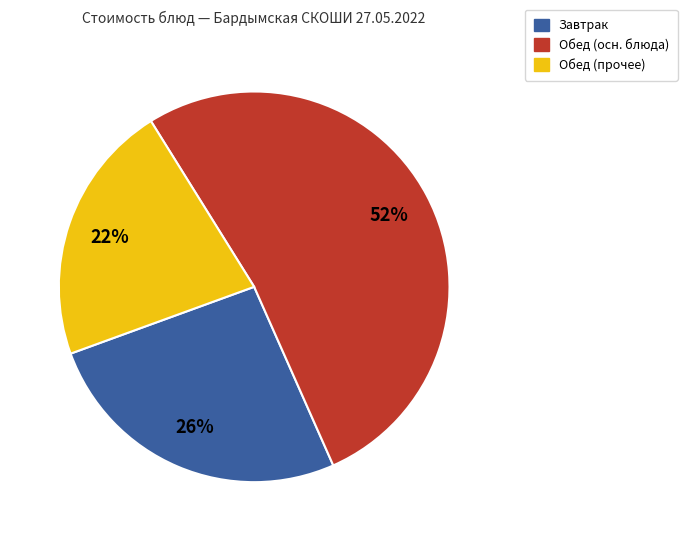

Is there a majority slice in this chart?

Yes